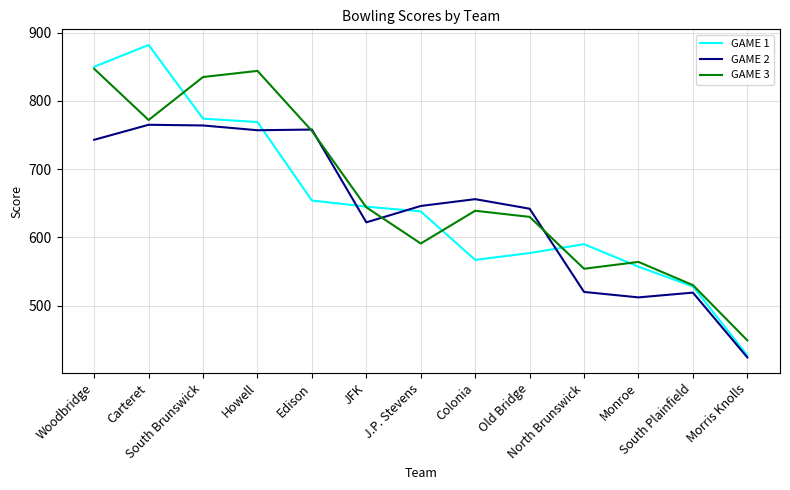

Is the value of GAME 1 at North Brunswick greater than the value of GAME 2 at Howell?

No